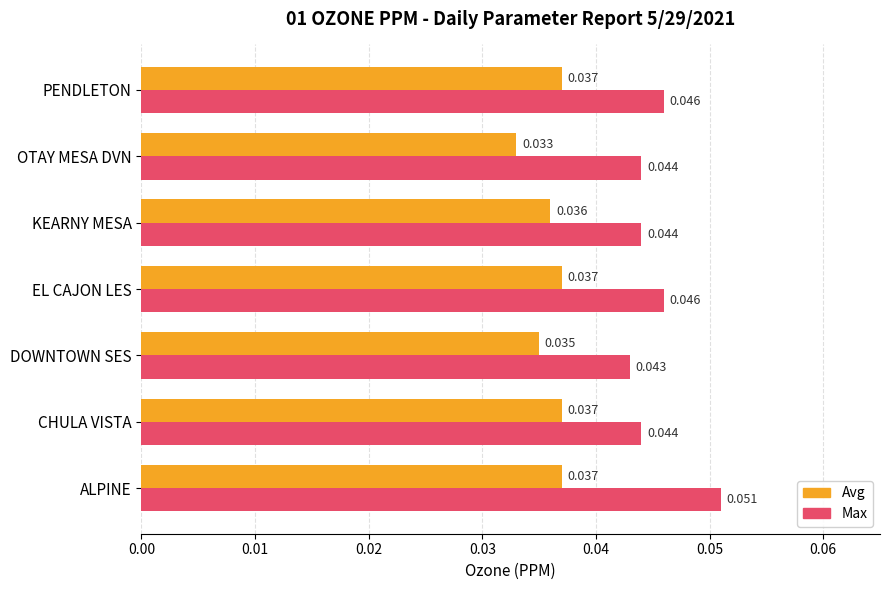

List the series in order of their peak value, highest first.

Max, Avg